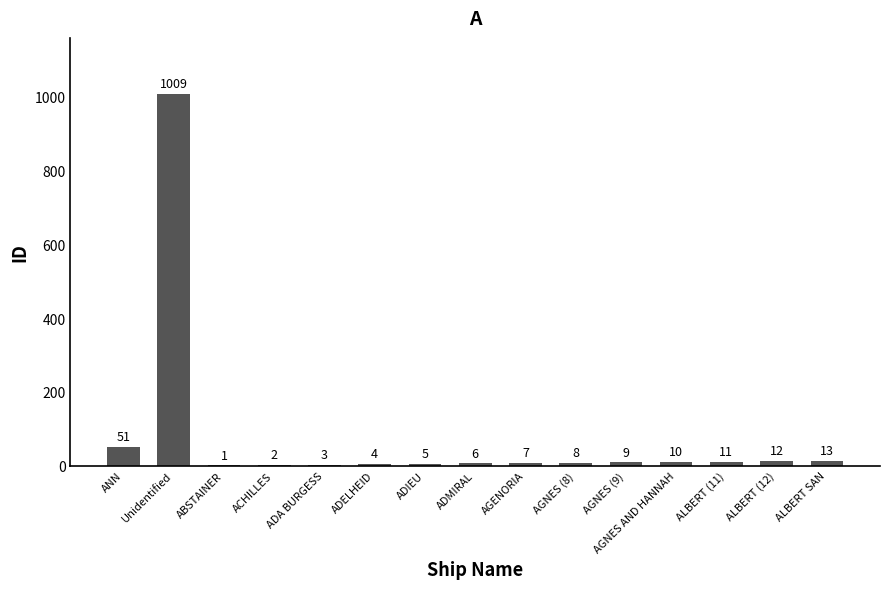

Reading left to right, extract all data points from this chart.

ANN=51	Unidentified=1009	ABSTAINER=1	ACHILLES=2	ADA BURGESS=3	ADELHEID=4	ADIEU=5	ADMIRAL=6	AGENORIA=7	AGNES (8)=8	AGNES (9)=9	AGNES AND HANNAH=10	ALBERT (11)=11	ALBERT (12)=12	ALBERT SAN=13